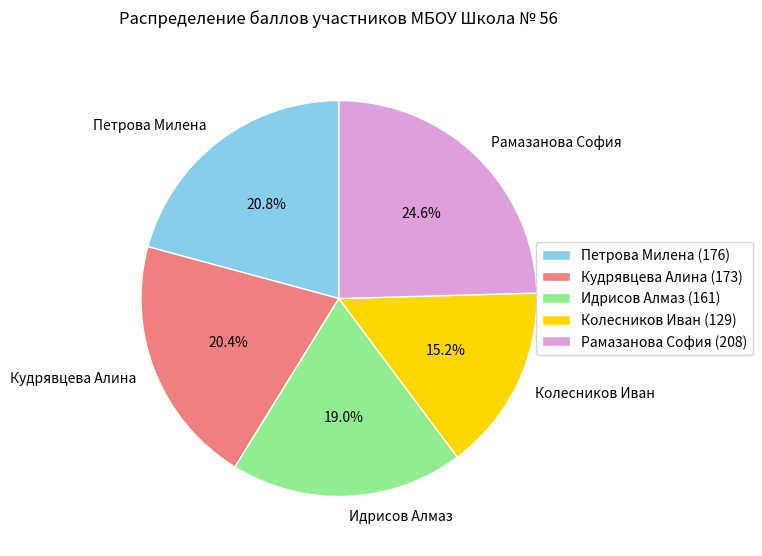

To the nearest percent, what percentage of the pie is Рамазанова София?

25%